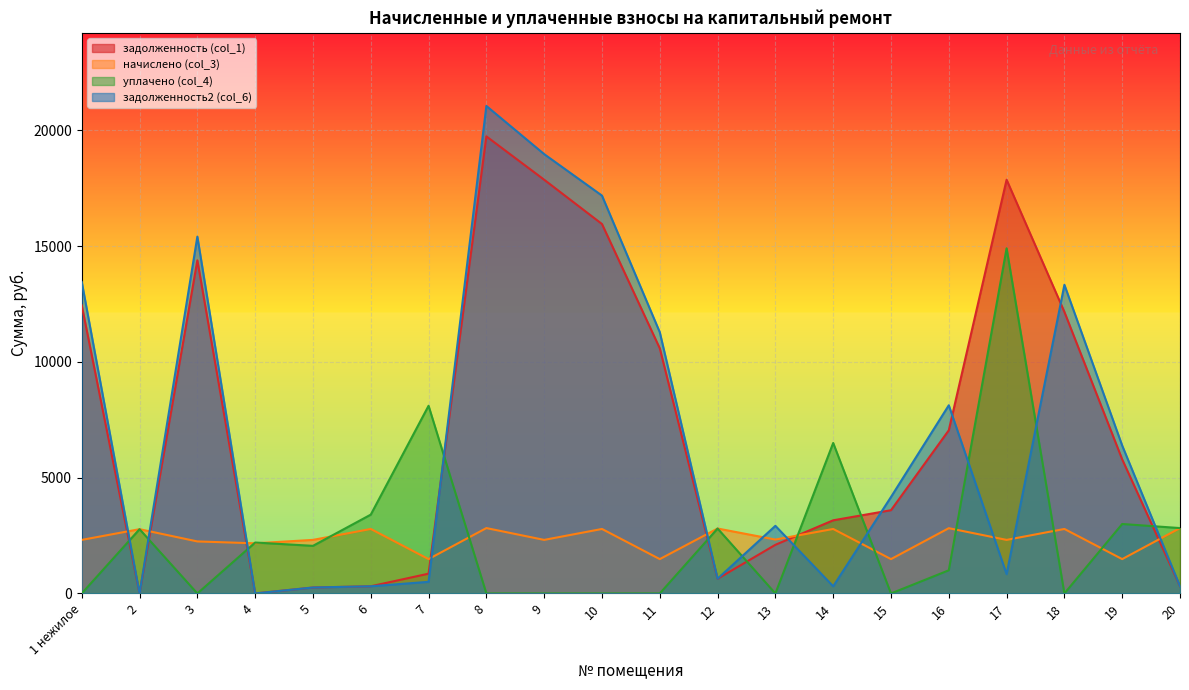

How many lines are shown in the chart?

4